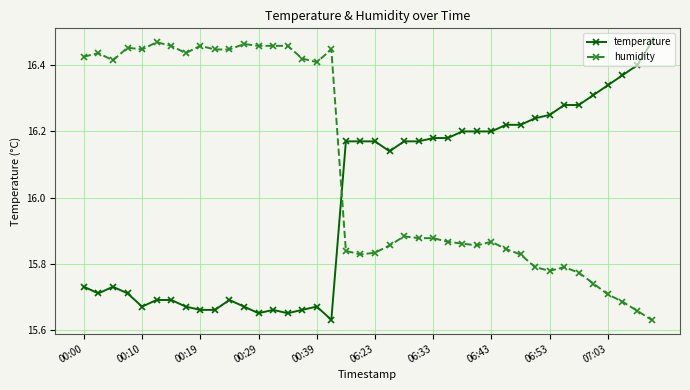

How many lines are shown in the chart?

2